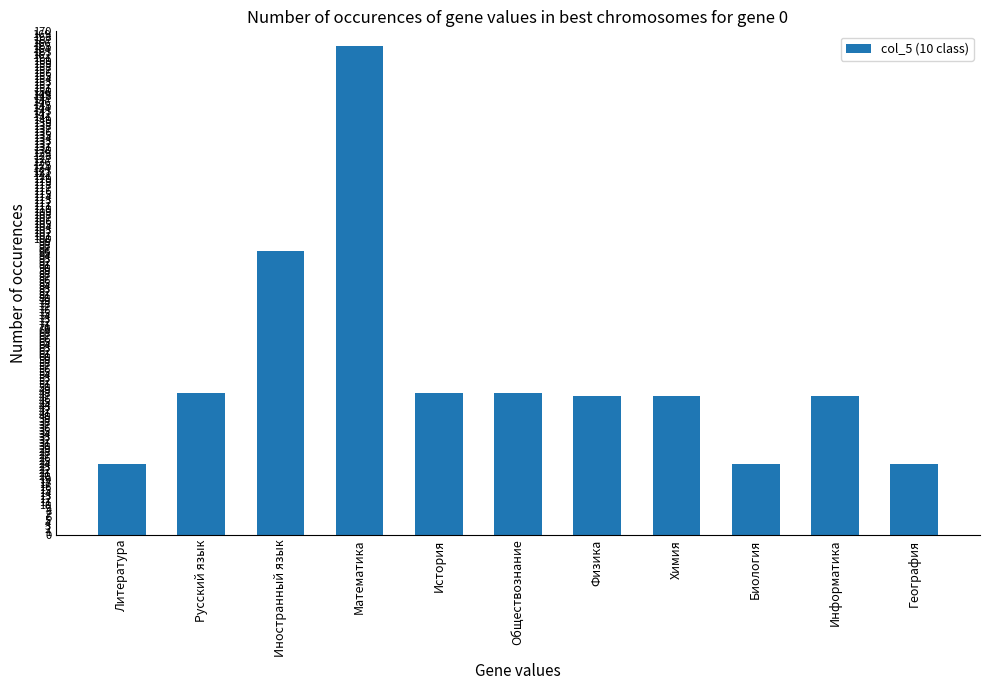

What position from the right is Биология?

3